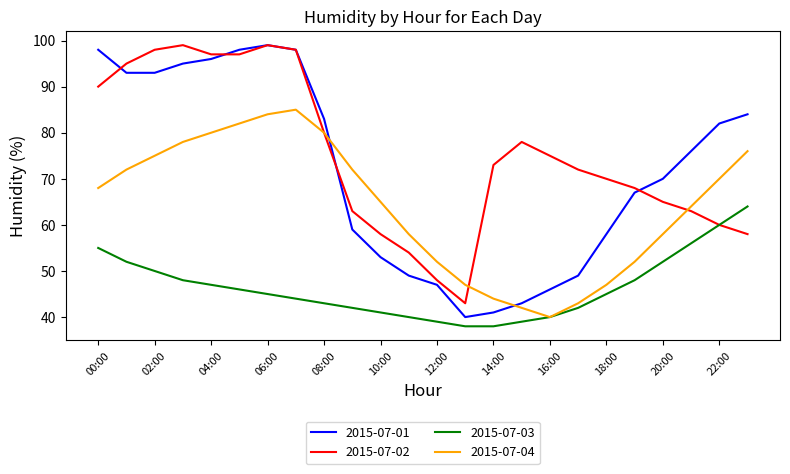

What is the minimum value for 2015-07-04?

40